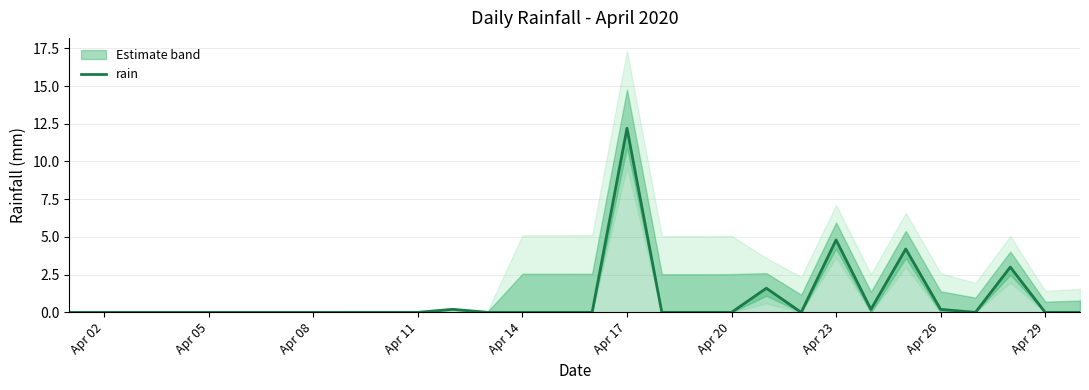

What is the maximum value shown in the chart?

12.2